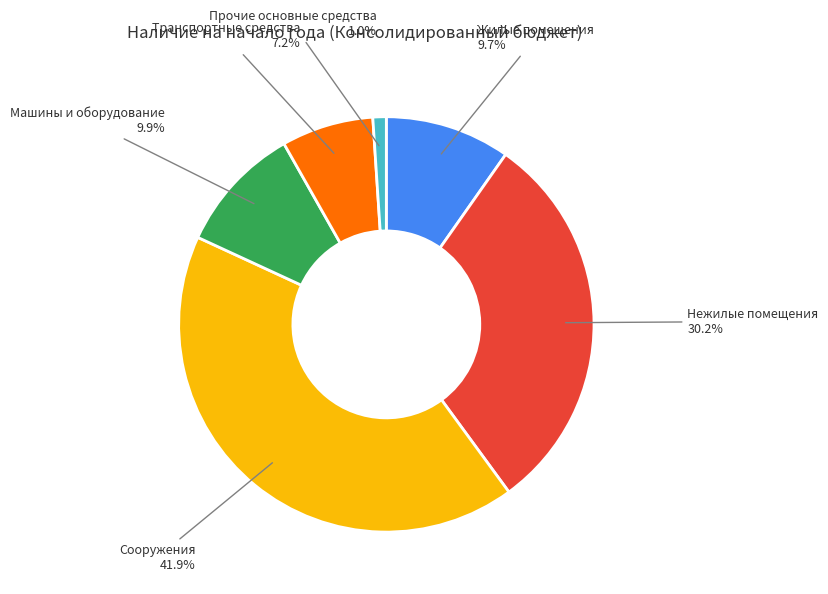

What is the ratio of the value at Сооружения to the value at Машины и оборудование?

4.2